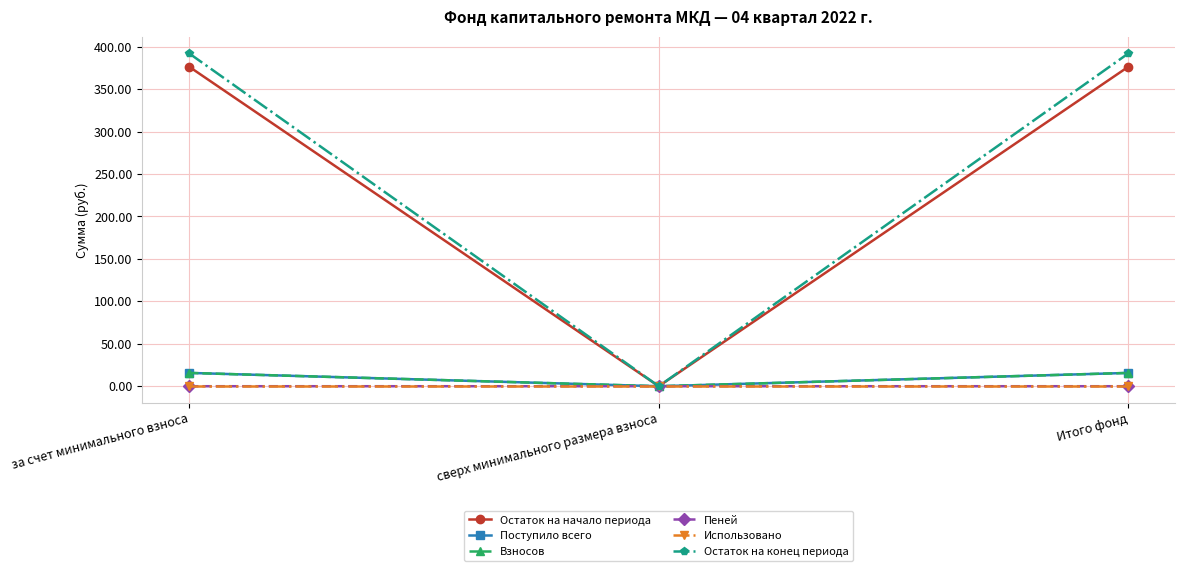

What is the label of the 1st point from the right?

Итого фонд